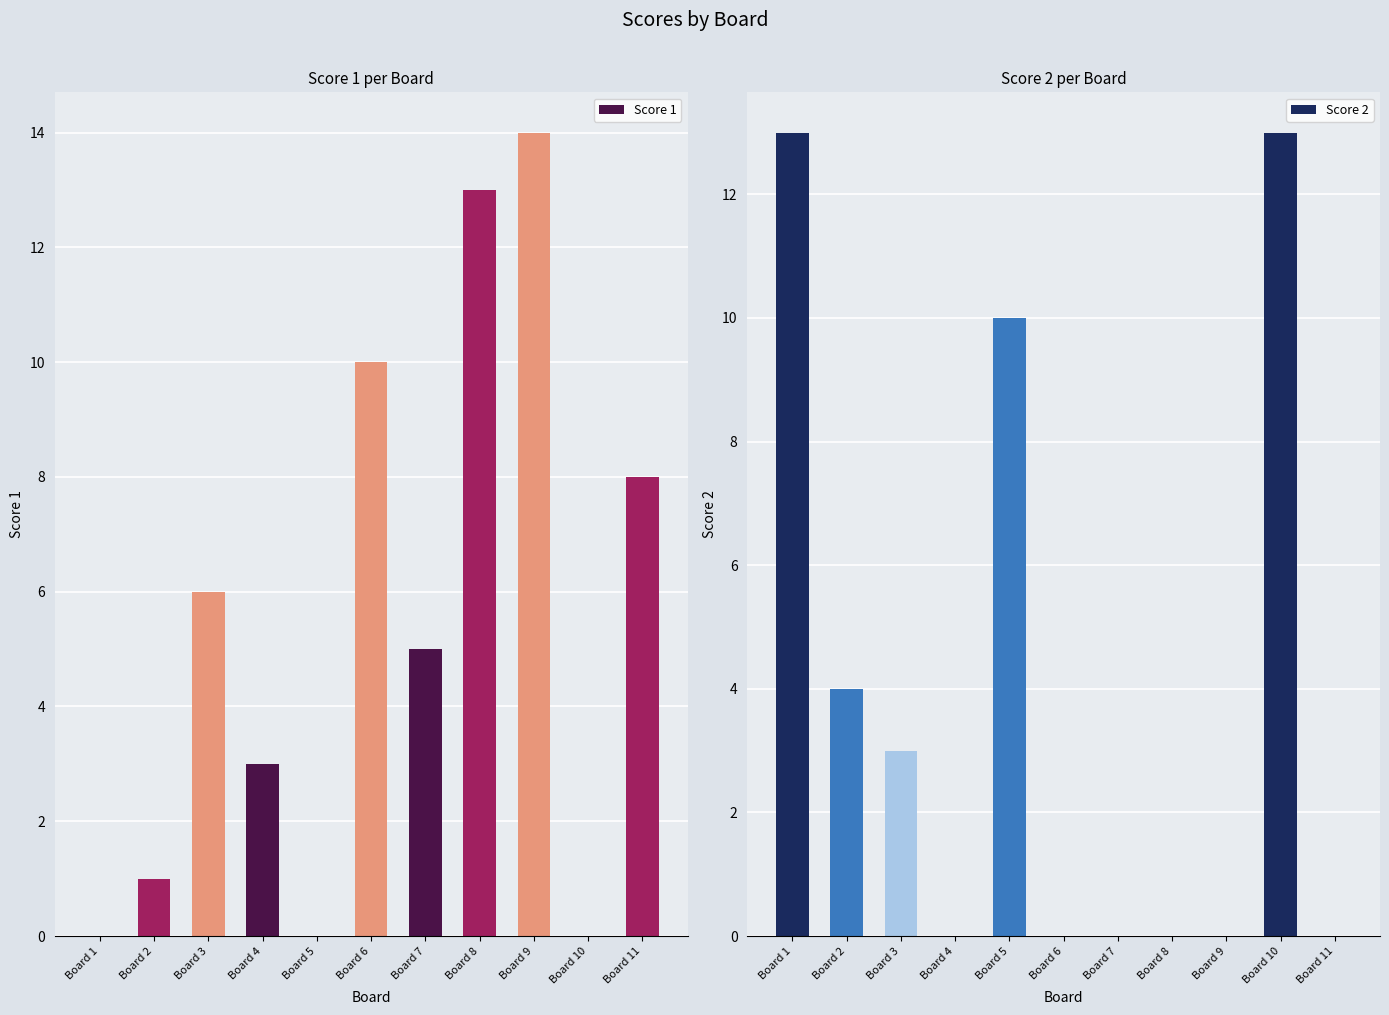

What is the difference between the Score 1 values at Board 5 and Board 9?

14